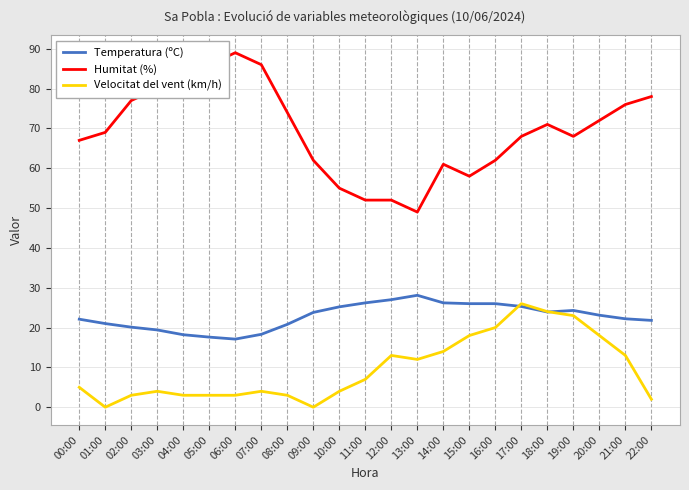

True or false: Temperatura (ºC) has more than 1 points higher than both neighbors.

True